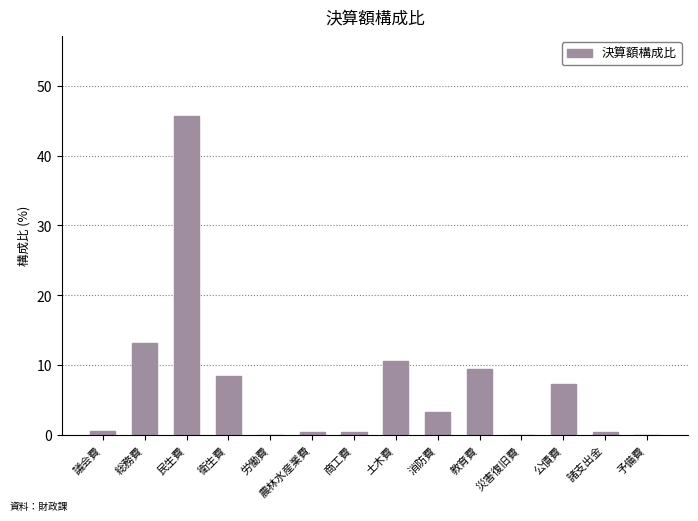

What is the sum of the values at 民生費 and 土木費?

56.2